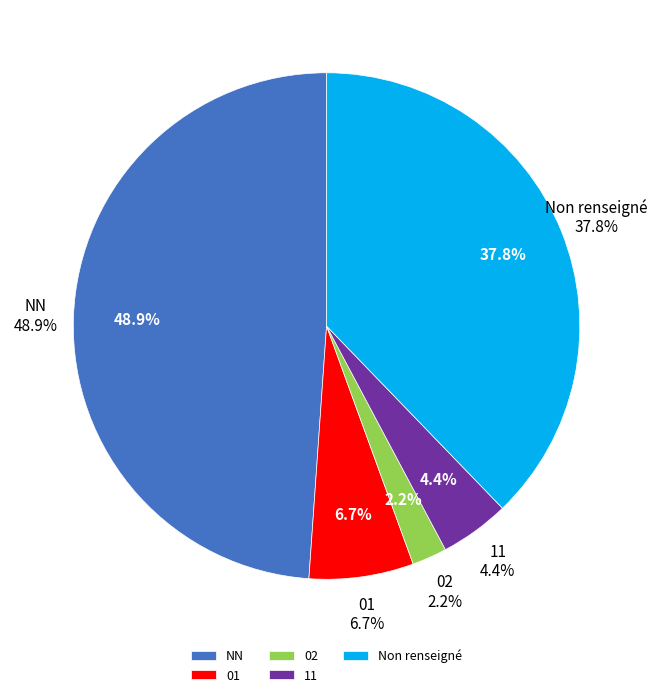

To the nearest percent, what is the combined percentage of 01 and NN?

56%